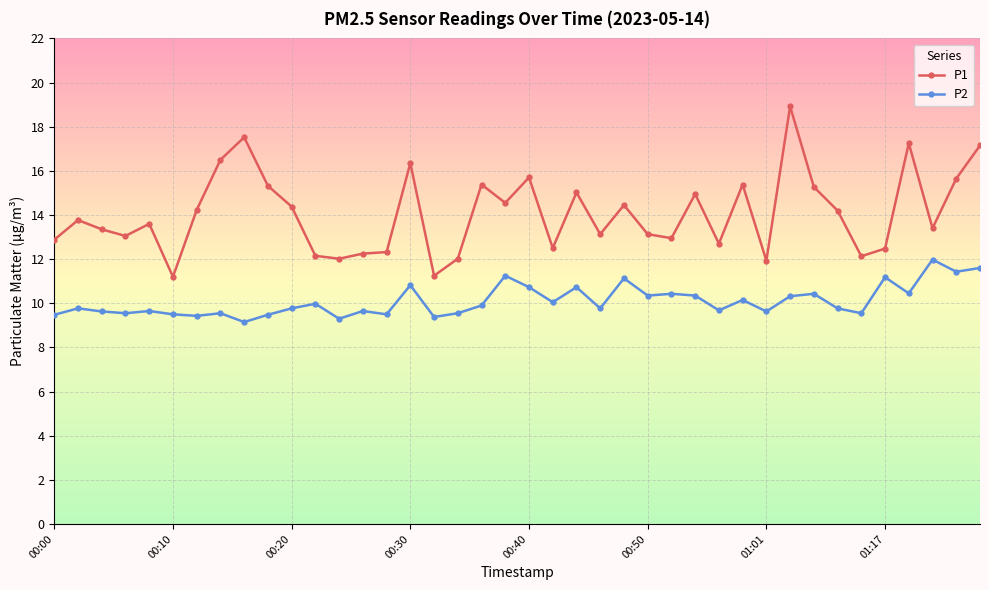

What is the average value of the P1 series?

14.1